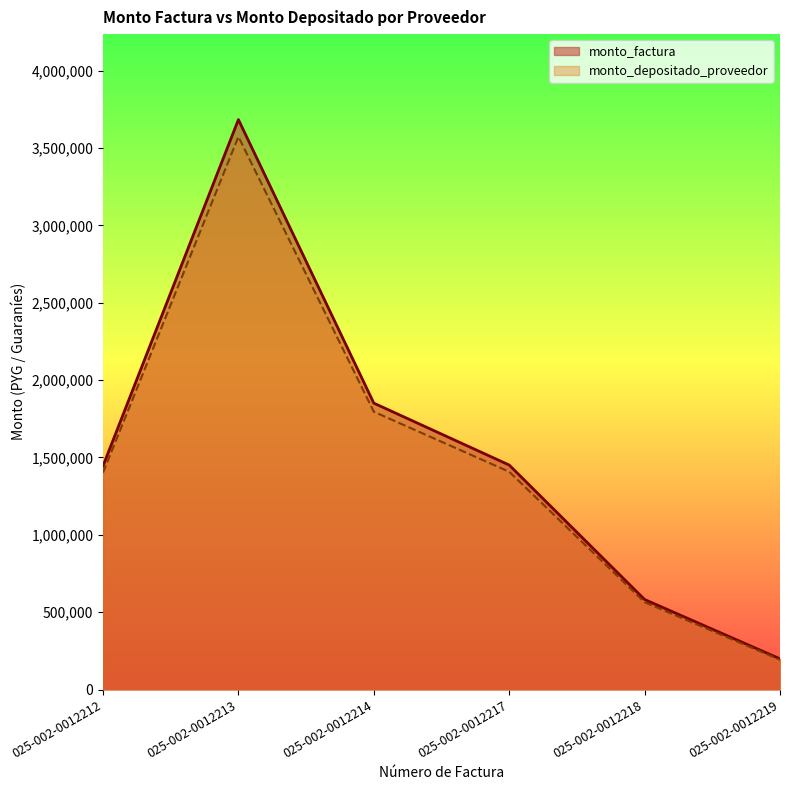

At which category is the sum across all series the highest?

025-002-0012213